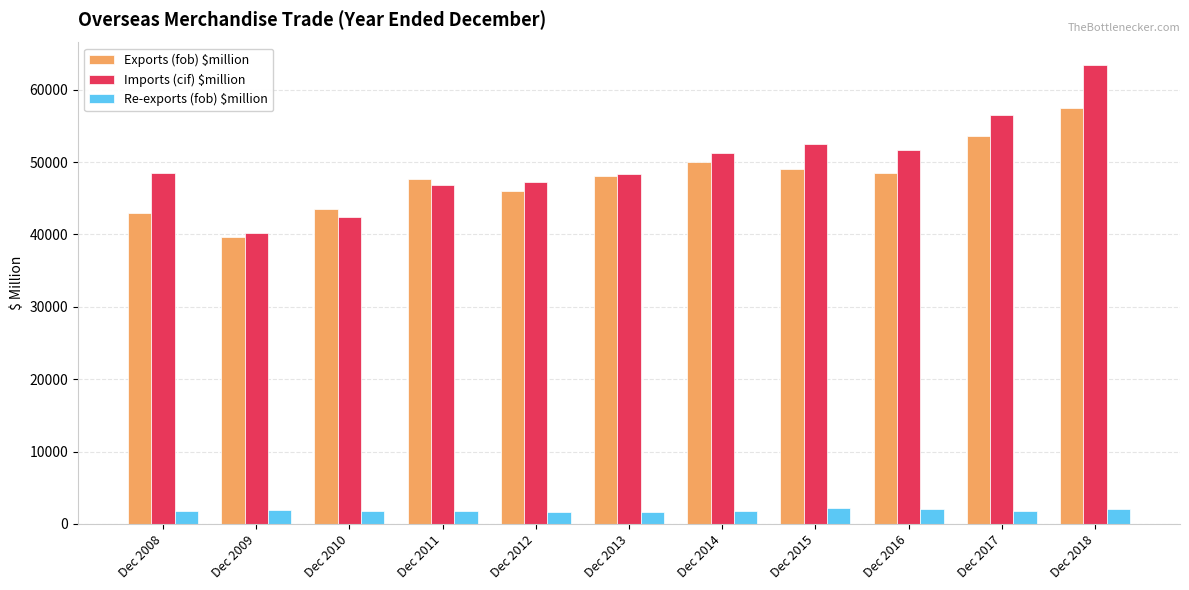

What is the difference between the highest and lowest values at Dec 2016?

49555.3